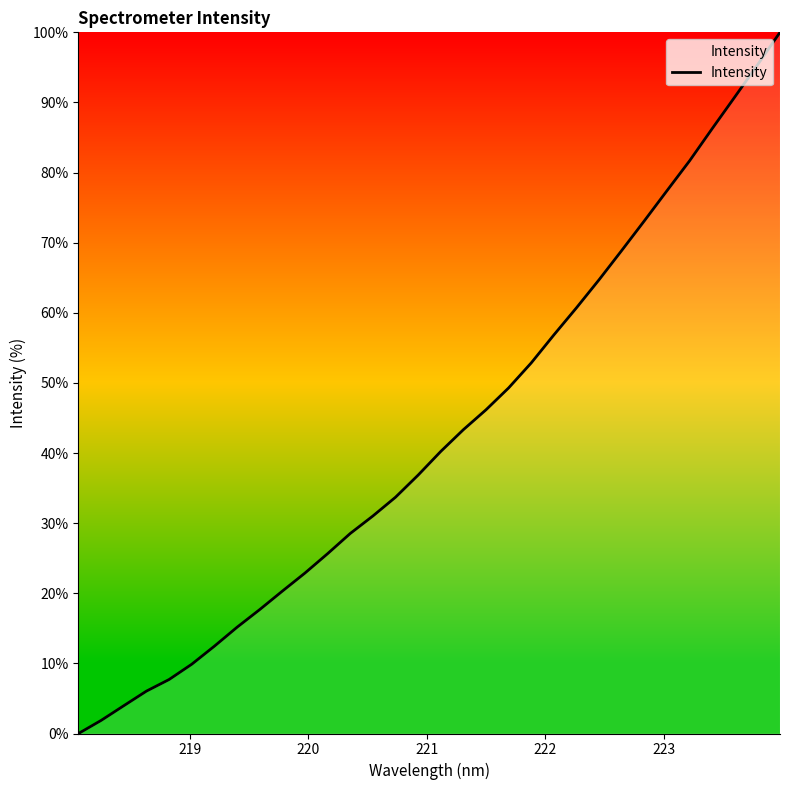

Reading right to left, list all the values displayed in this chart.

100.0	95.3	90.8	86.3	81.7	77.4	73.1	68.9	64.7	60.7	56.9	52.9	49.3	46.2	43.3	40.2	36.9	33.7	31.0	28.5	25.7	22.9	20.3	17.7	15.2	12.5	9.9	7.7	6.0	4.0	1.9	0.0